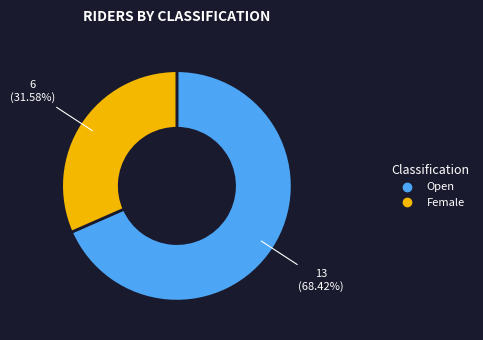

What is the smallest slice in the pie chart?

Female